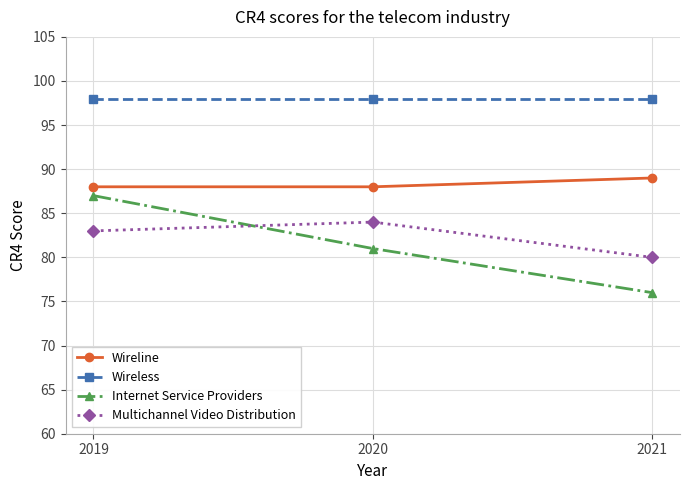

What is the difference between the highest and lowest values at 2019?

15